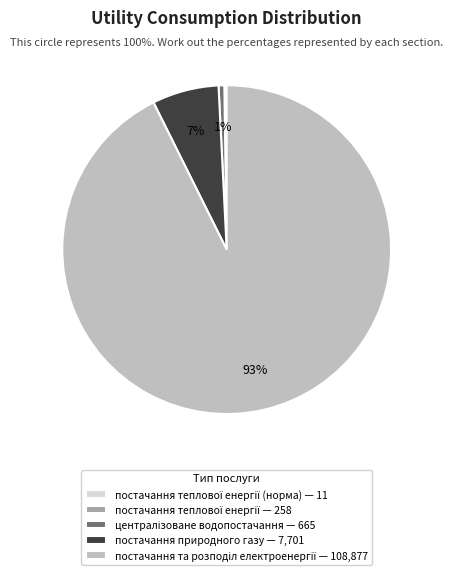

Is there a majority slice in this chart?

Yes